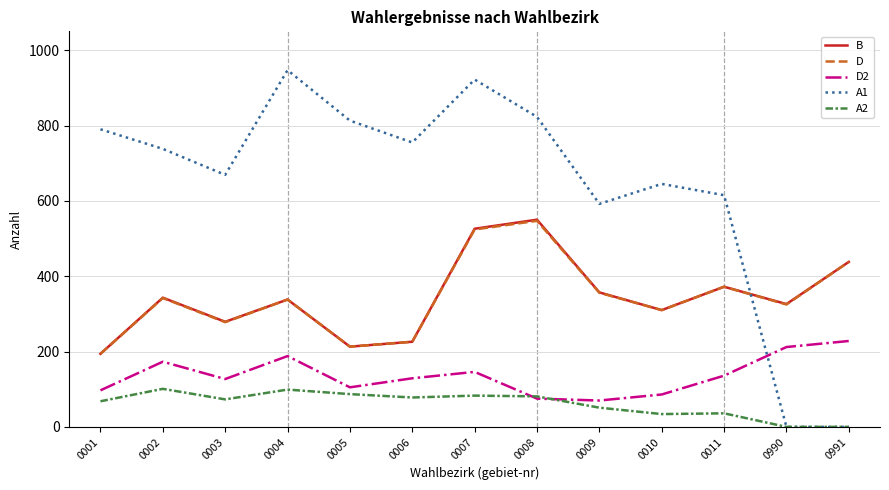

After their last crossing, which series has the higher values: A1 or D?

D